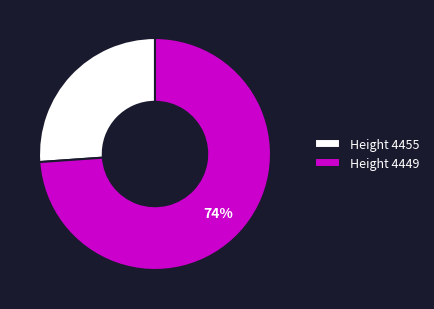

Is there a majority slice in this chart?

Yes